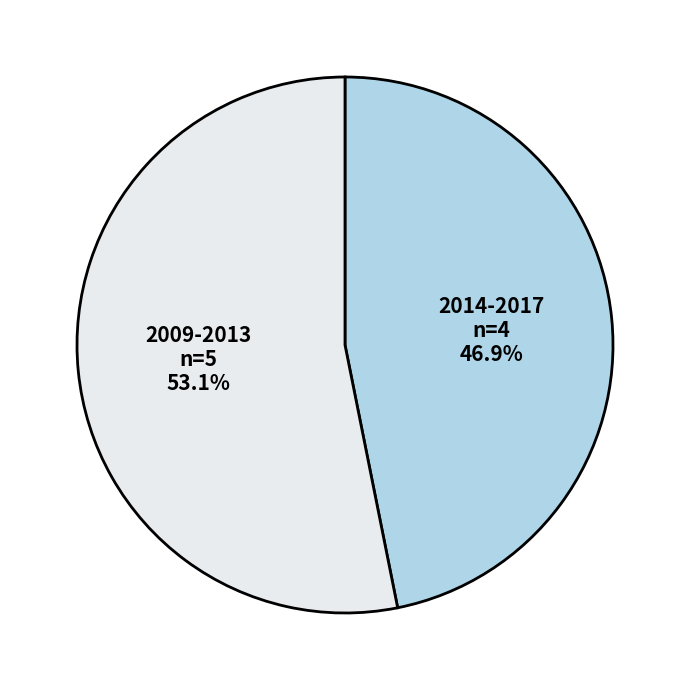

Between 2009-2013 and 2014-2017, which is larger?

2009-2013